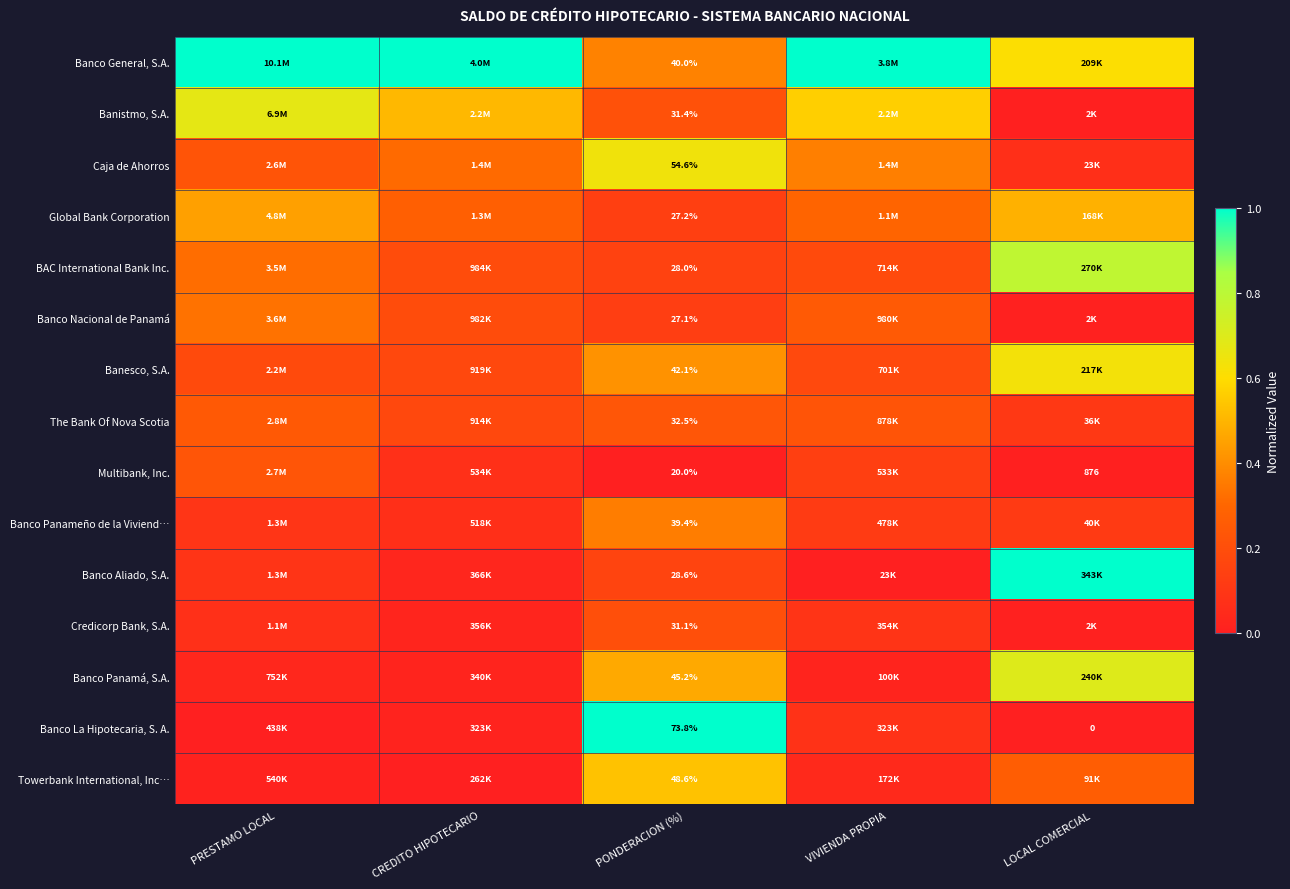

What is the difference between the maximum and second lowest values in the Banco La Hipotecaria, S. A. series?

1.0